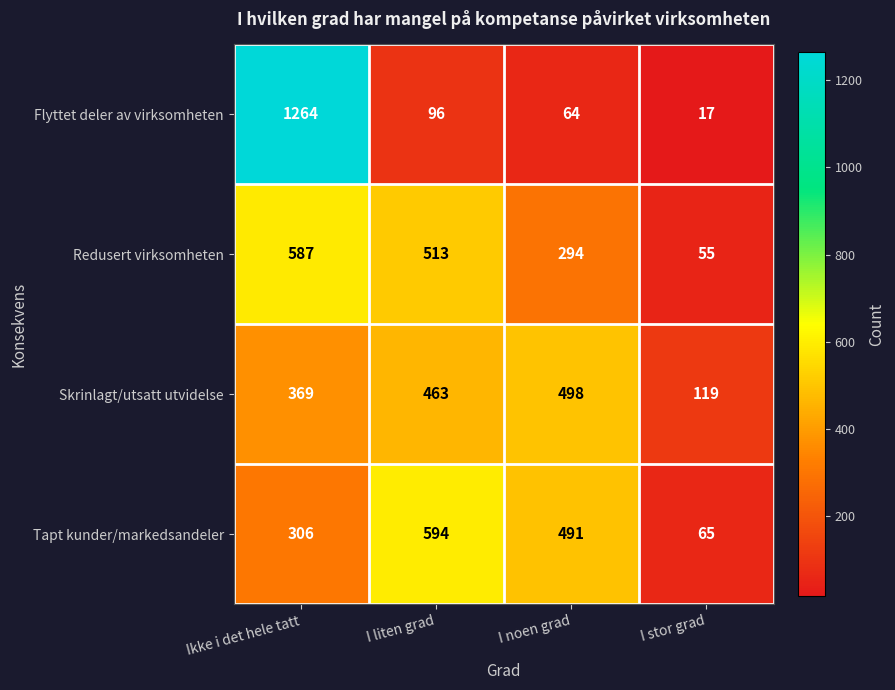

Which category has the highest value in the Skrinlagt/utsatt utvidelse series?

I noen grad